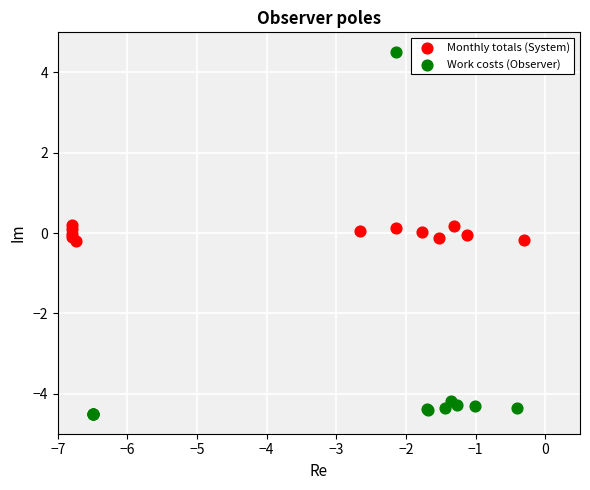

Which series reaches the minimum Y coordinate?

Work costs (Observer)